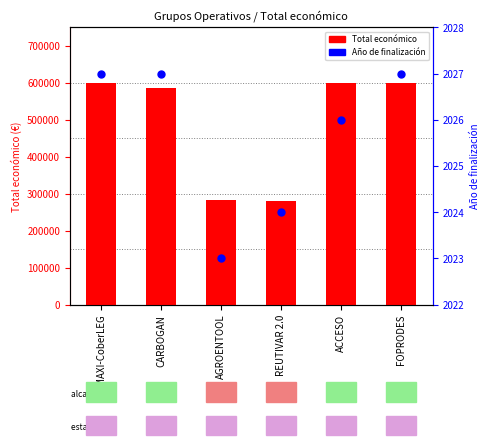

What are all the series names shown in the legend?

Total económico, Año de finalización